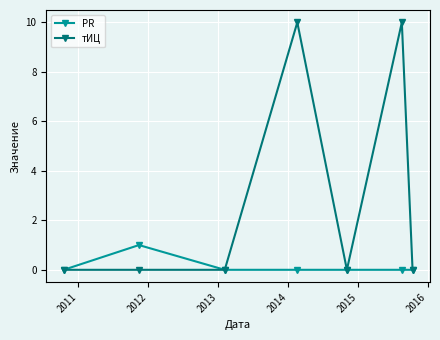

How many series are shown in this chart?

2